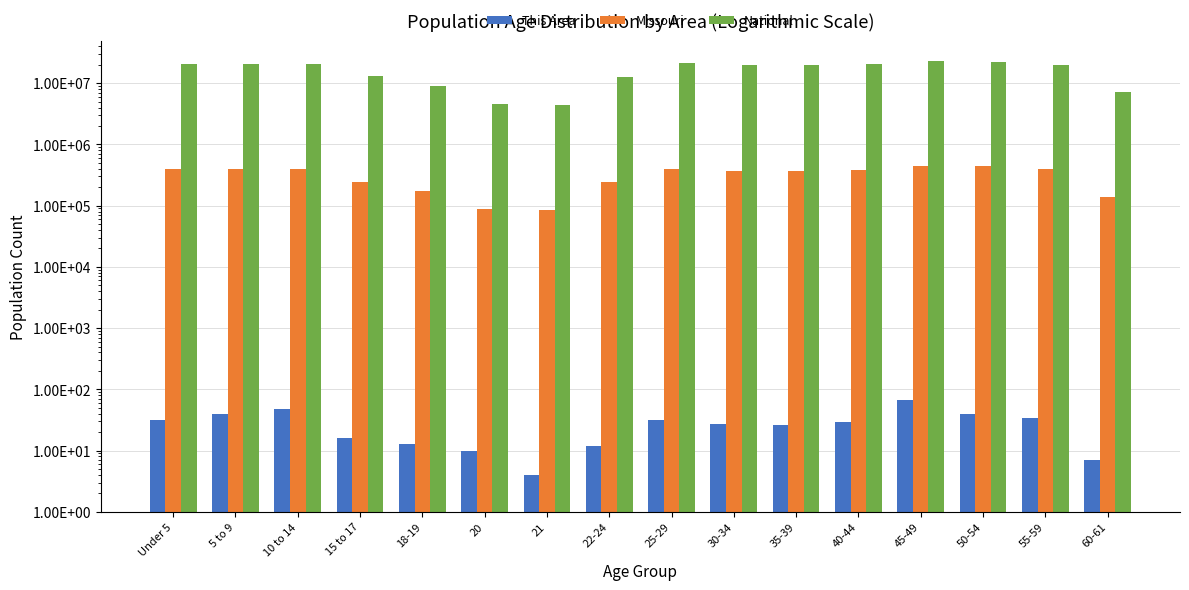

Which label corresponds to the largest value in the chart?

45-49